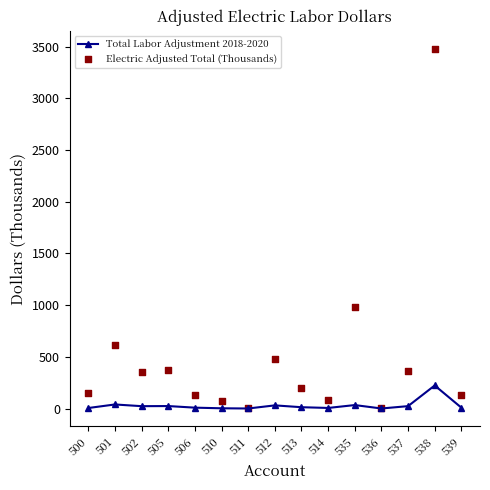

Which series has the largest total across all categories?

Electric Adjusted Total (Thousands)